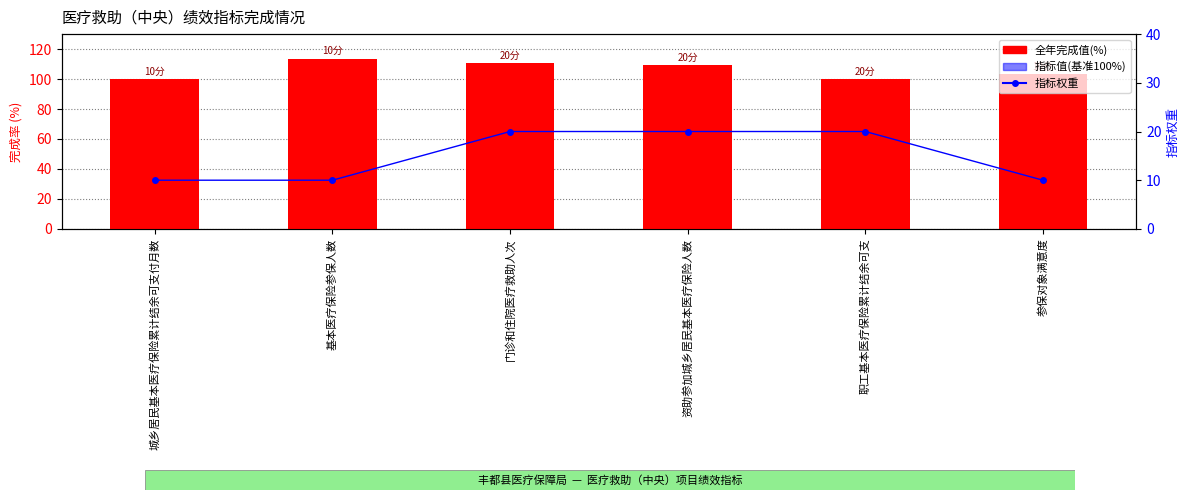

What is the label of the 5th bar from the left?

职工基本医疗保险累计结余可支